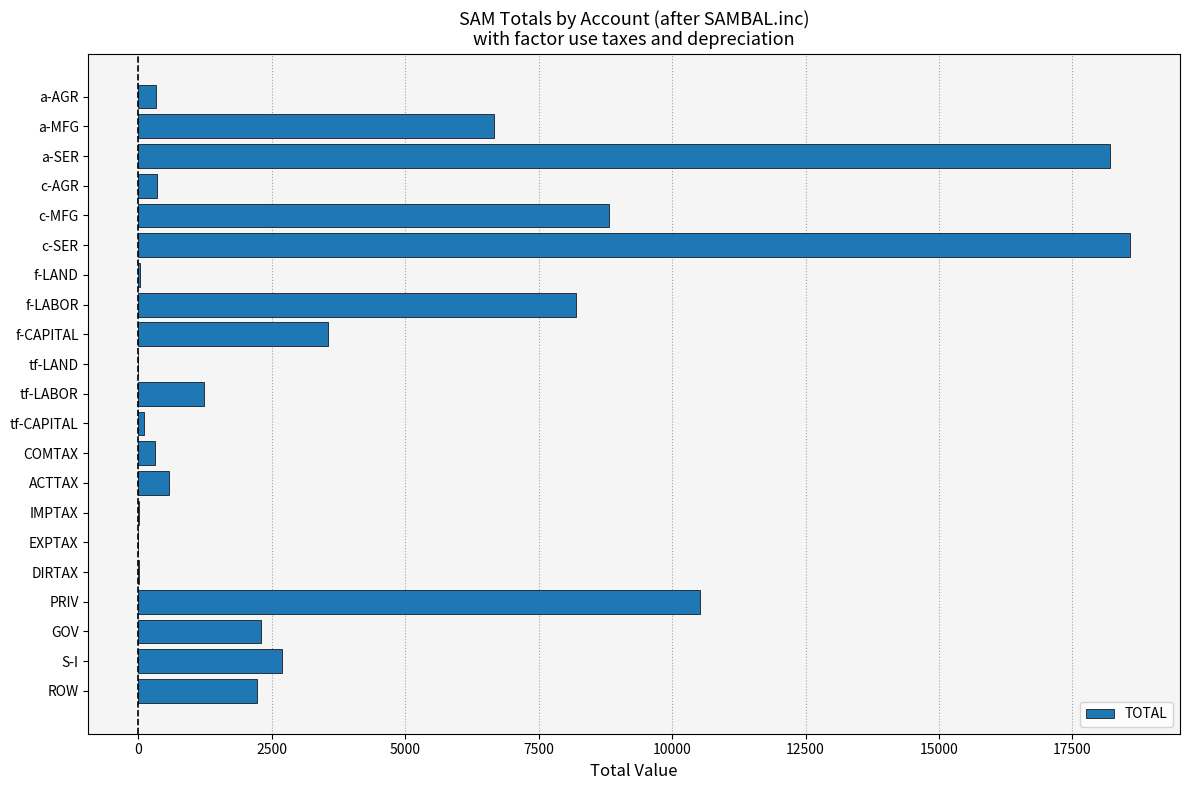

What is the greatest value displayed?

18585.0